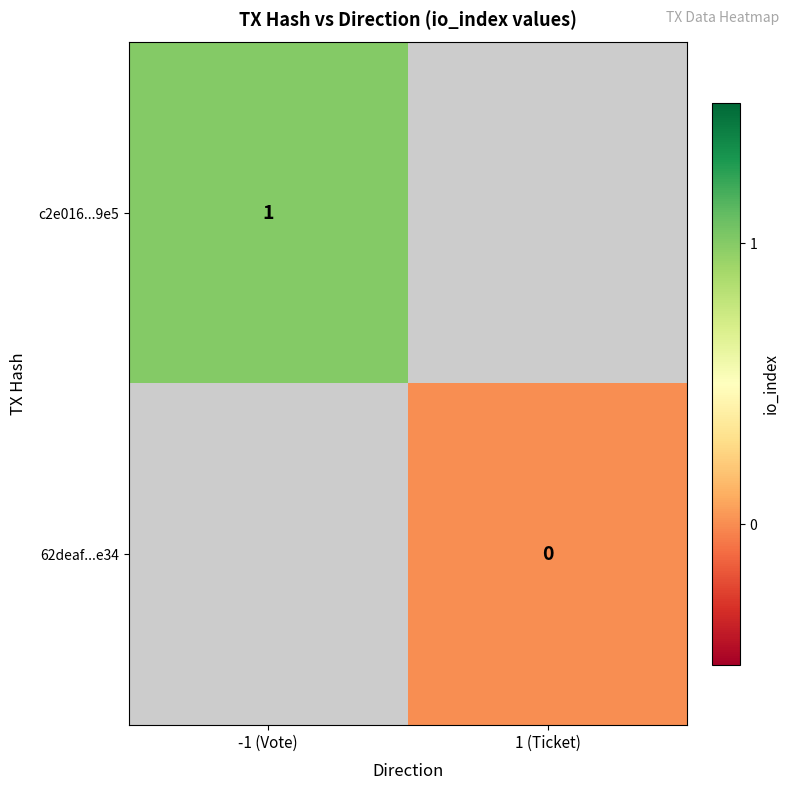

Which series has the widest spread of values?

c2e016...9e5